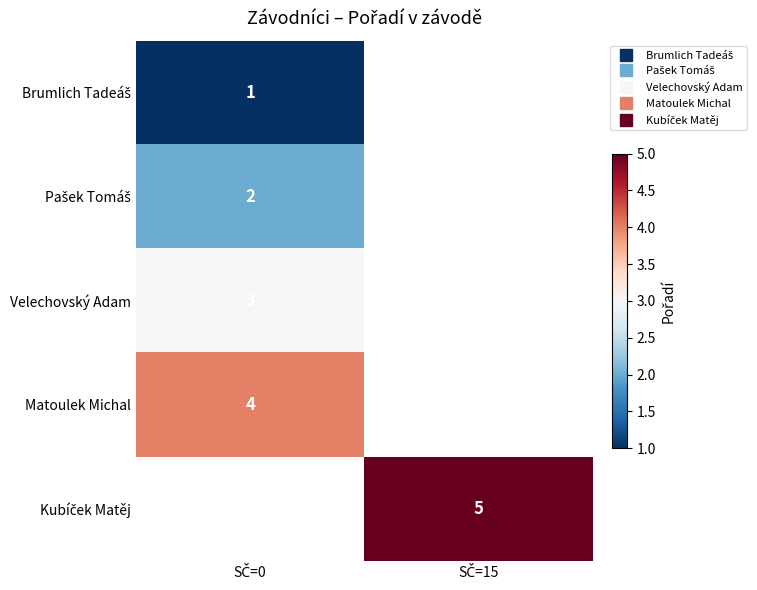

True or false: row_3 has a value of 6.2 at SČ=0.

False